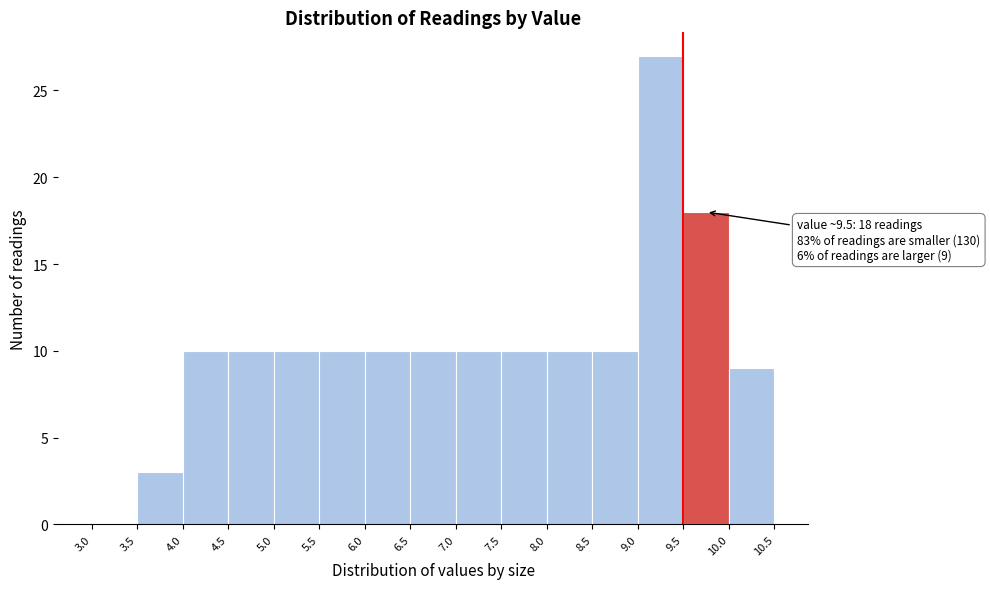

Over which range of the x-axis is the bar tallest?

9.0 to 9.5